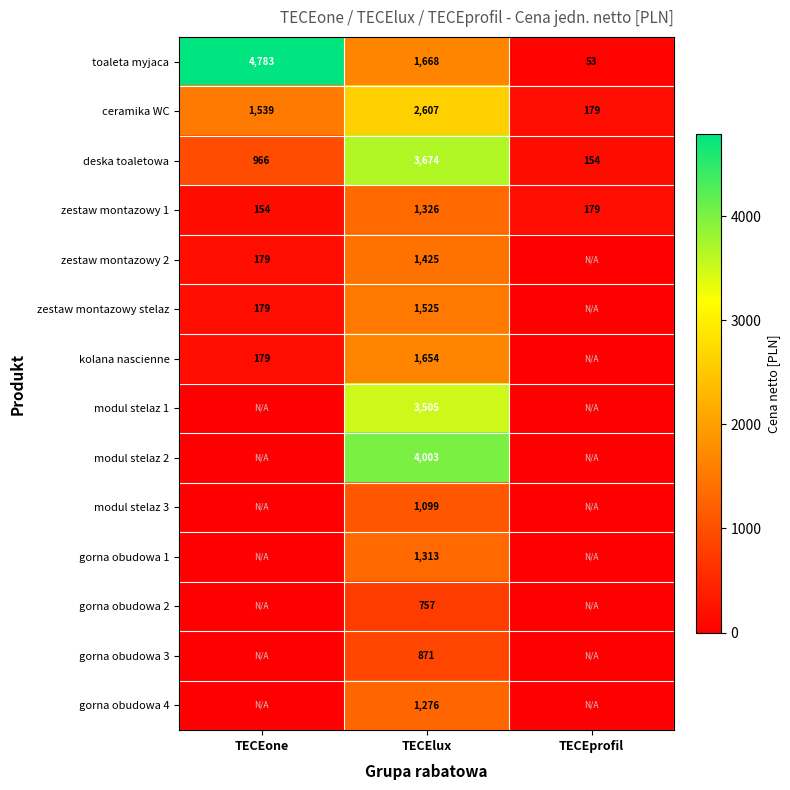

What is the spread (max minus min) of values at TECElux?

3246